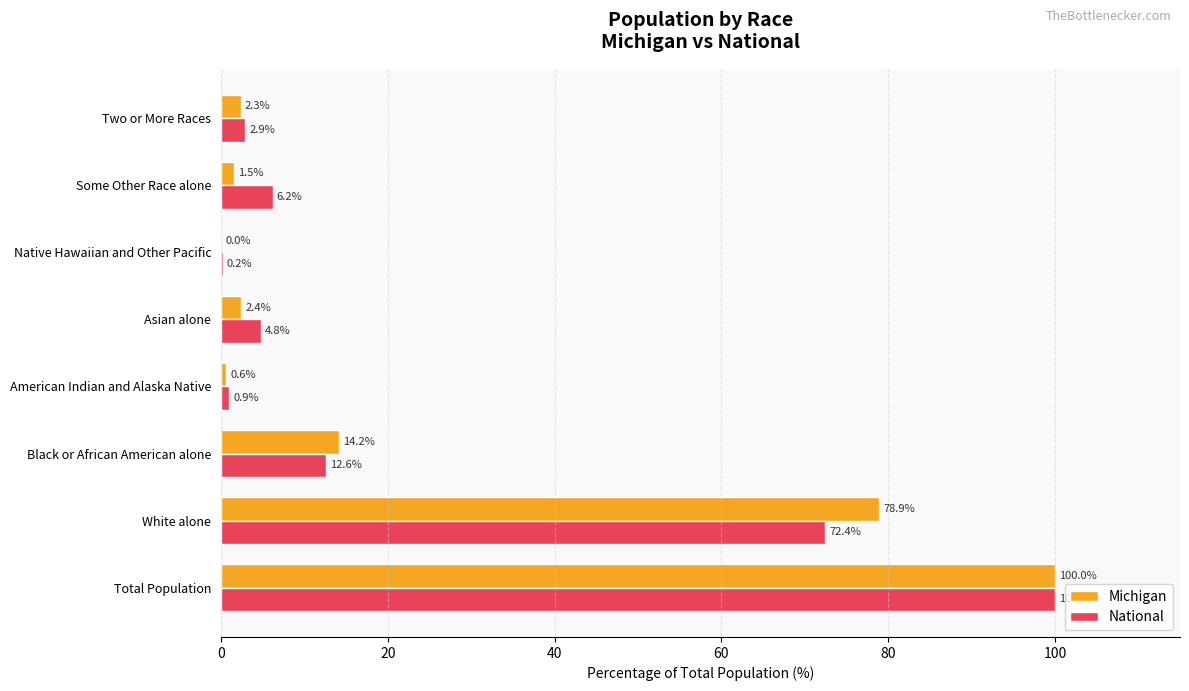

At which category is the sum across all series the highest?

Total Population